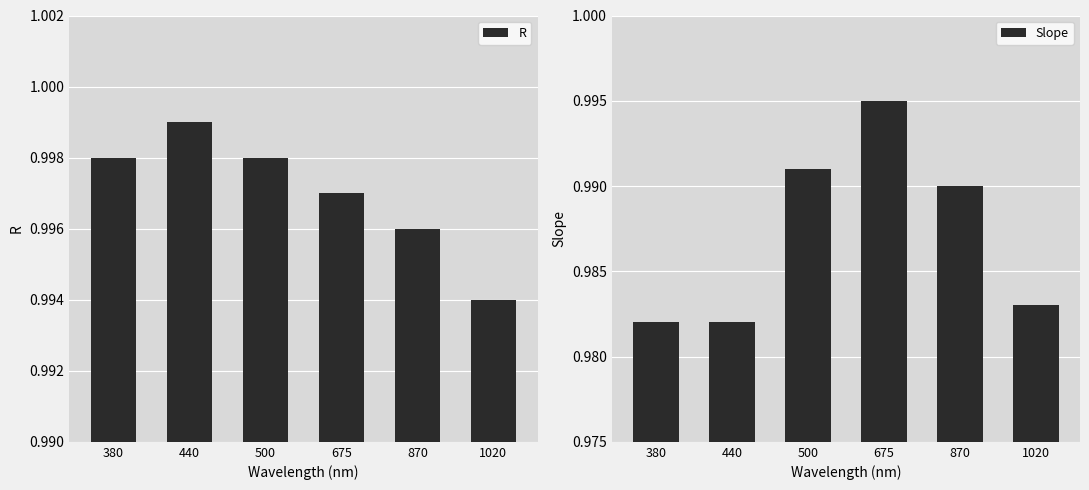

List the labels in order of Slope value, largest first.

675, 500, 870, 1020, 380, 440